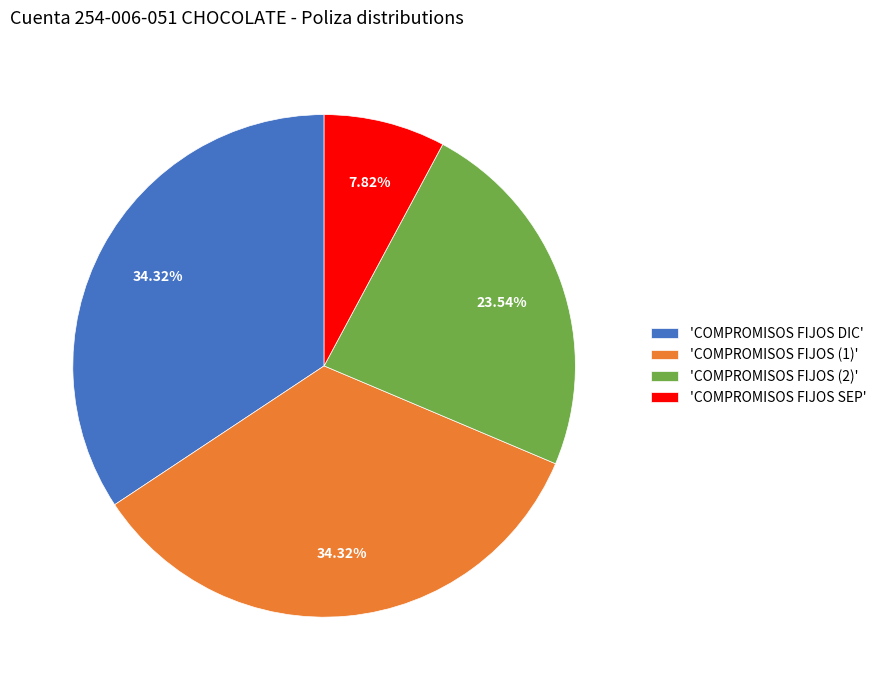

Between 'COMPROMISOS FIJOS SEP' and 'COMPROMISOS FIJOS DIC', which is larger?

'COMPROMISOS FIJOS DIC'